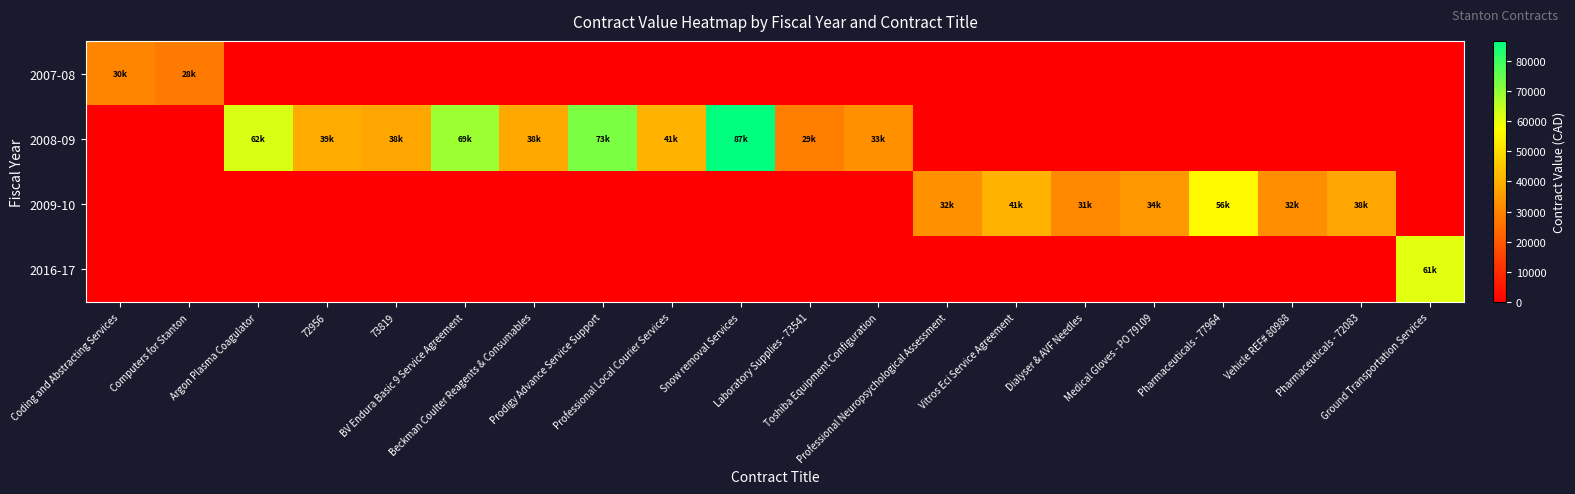

At which category does the chart reach its minimum across all series?

Argon Plasma Coagulator